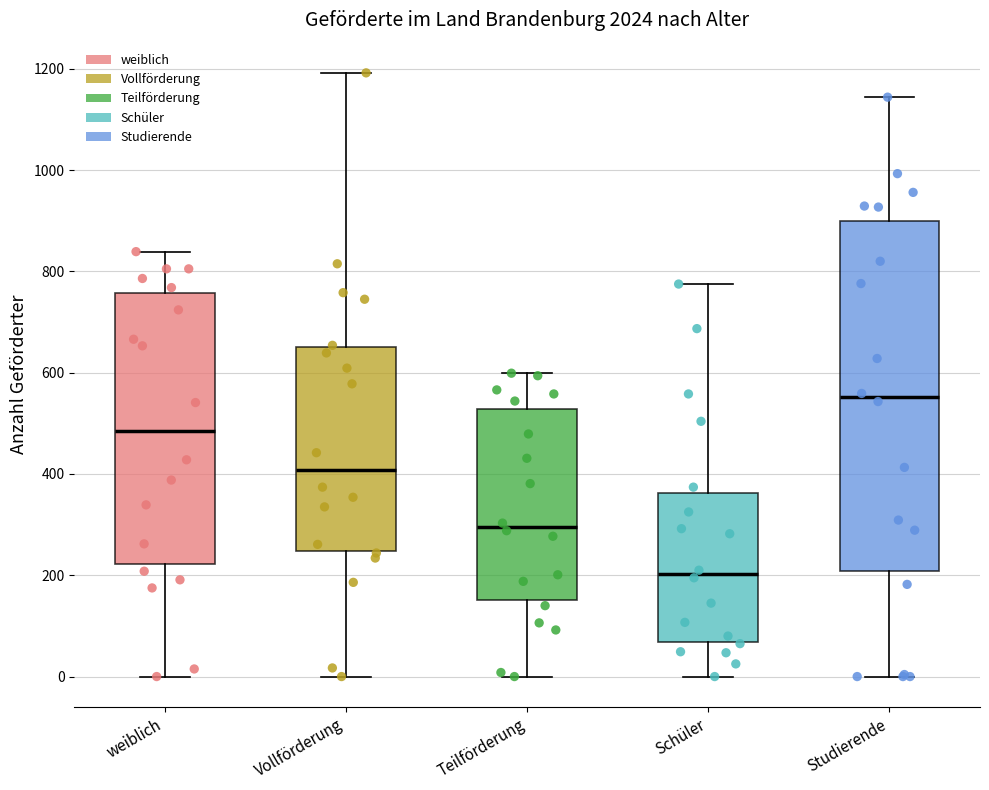

Which box is the tallest, from its lower edge to its upper edge?

Studierende